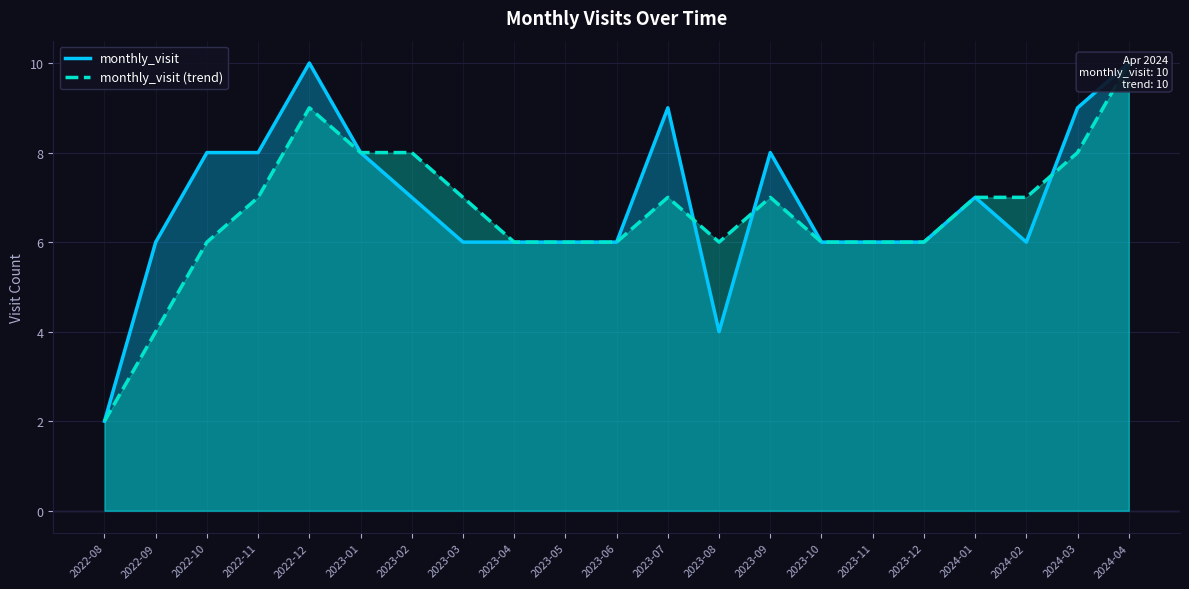

What is the difference between the monthly_visit values at 2022-10 and 2024-01?

1